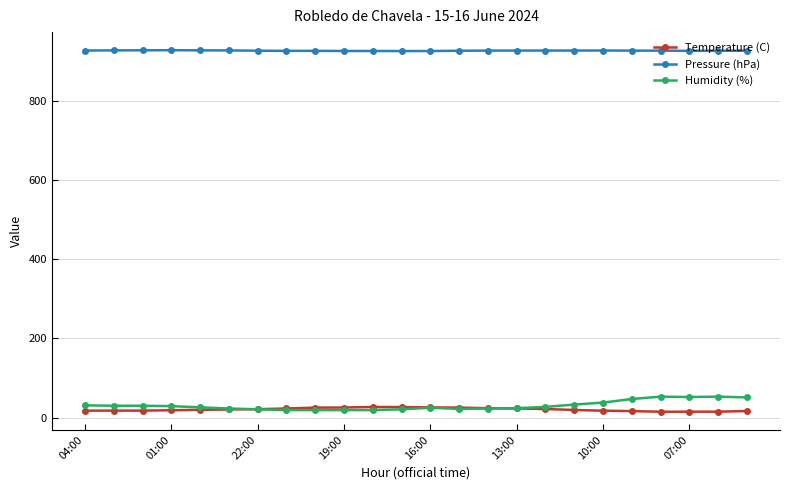

What is the maximum value for Temperature (C)?

26.9